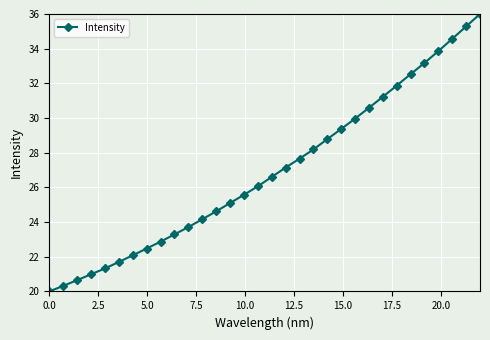

True or false: the data has more than 1 interior local peaks.

False